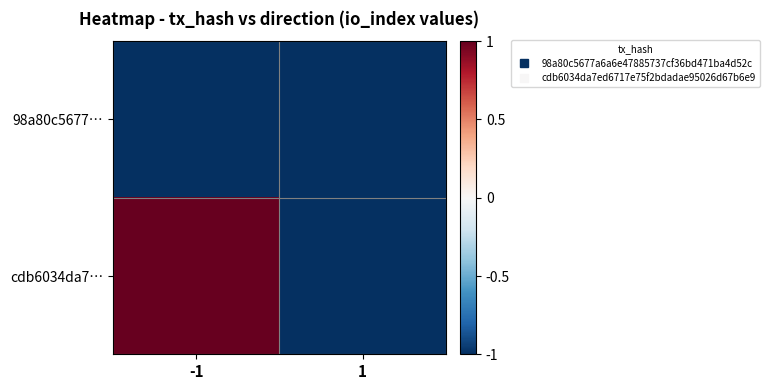

Rank the series by their maximum value, from lowest to highest.

98a80c5677…, cdb6034da7…